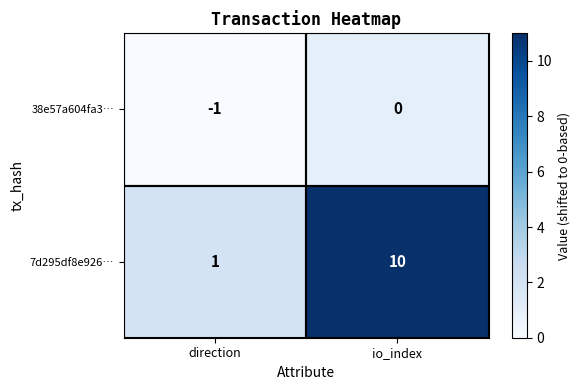

At which label is 7d295df8e926… closest to 5?

direction